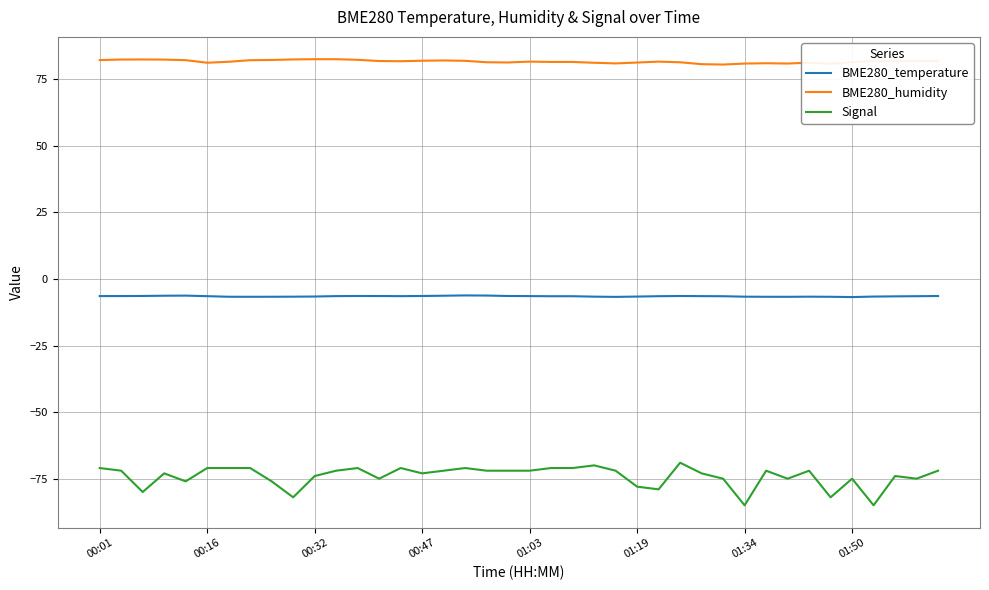

Which series has the largest range (max minus min)?

Signal